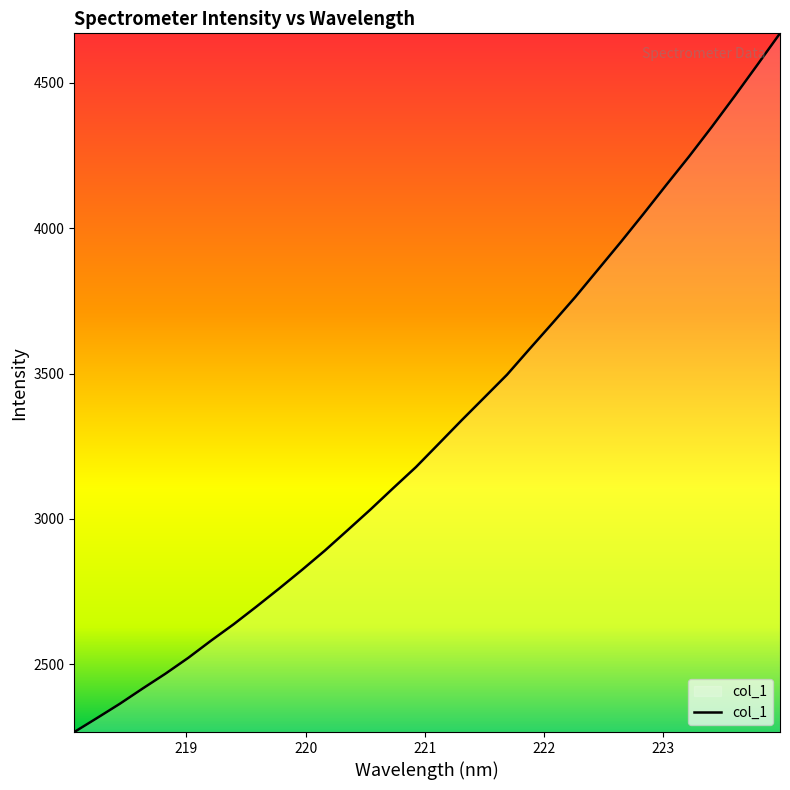

What is the difference between the maximum and minimum values?

2403.5